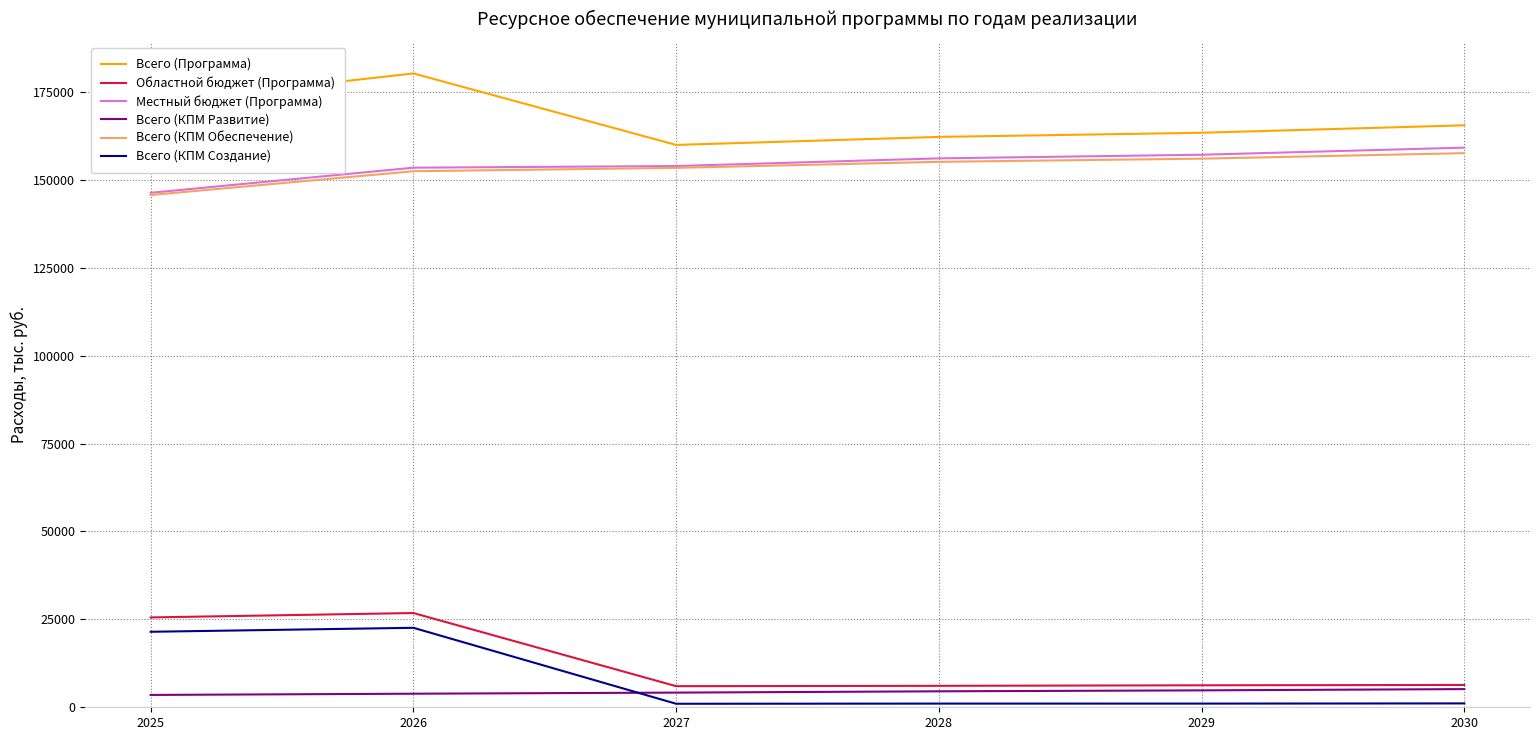

At how many categories does at least one series exceed 22670?

6